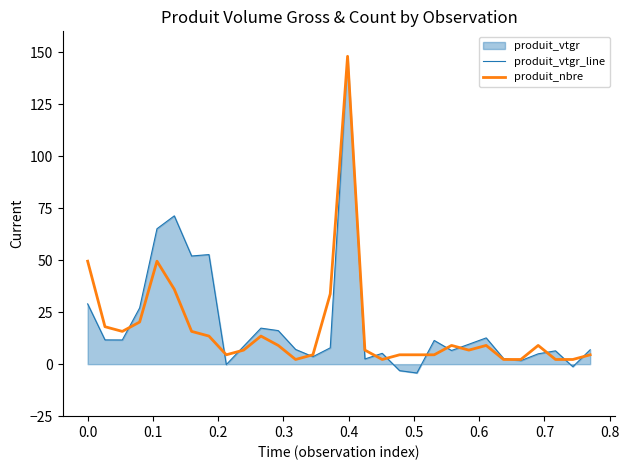

Which series has the widest spread of values?

produit_vtgr_line